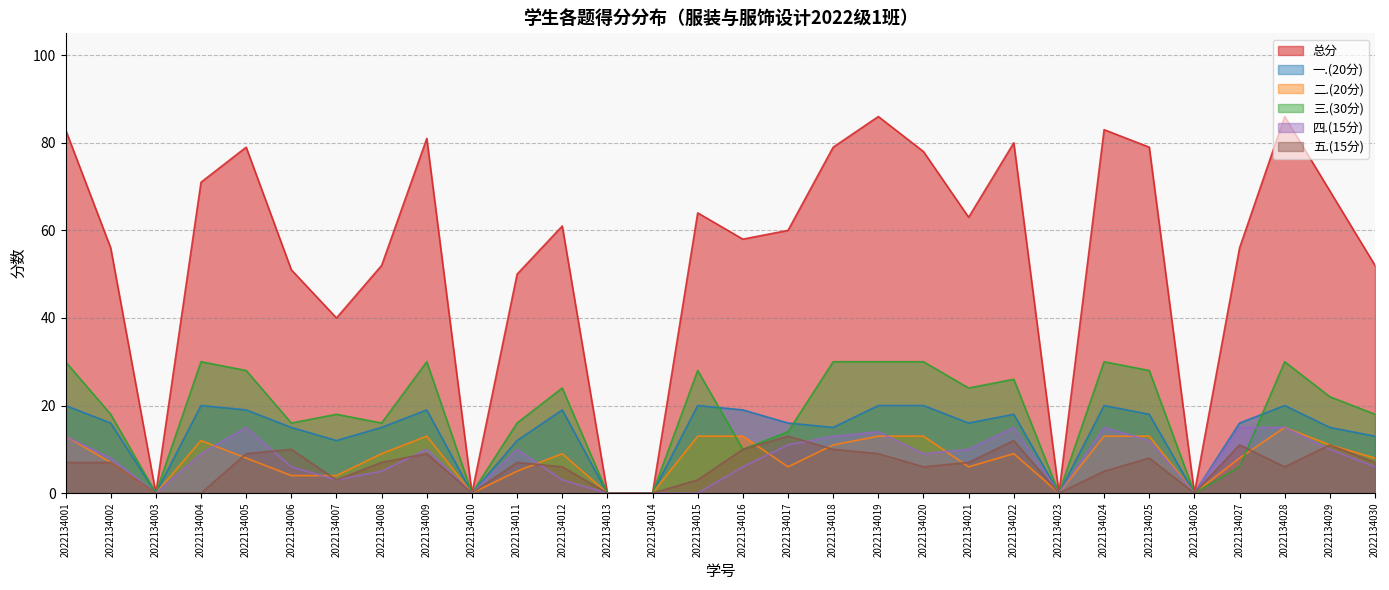

What are all the series names shown in the legend?

总分, 一.(20分), 二.(20分), 三.(30分), 四.(15分), 五.(15分)